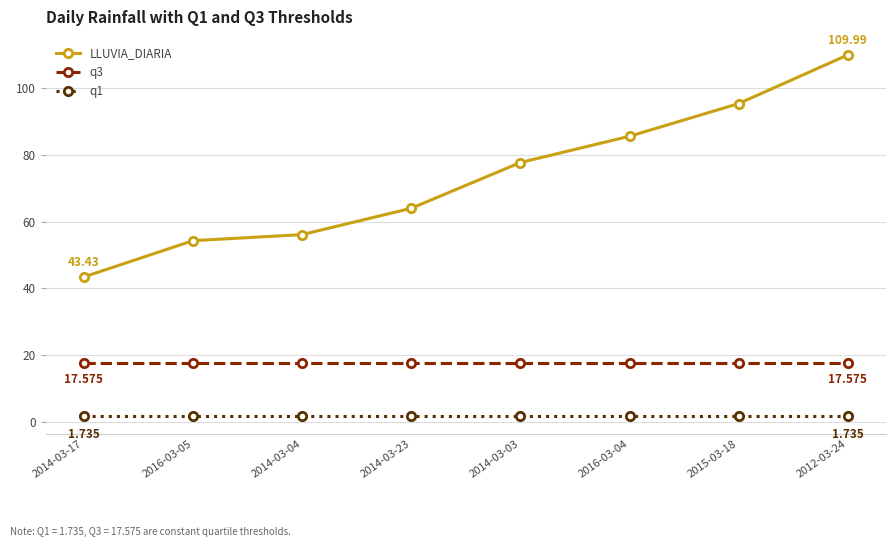

What is the lowest value of the q1 series?

1.7